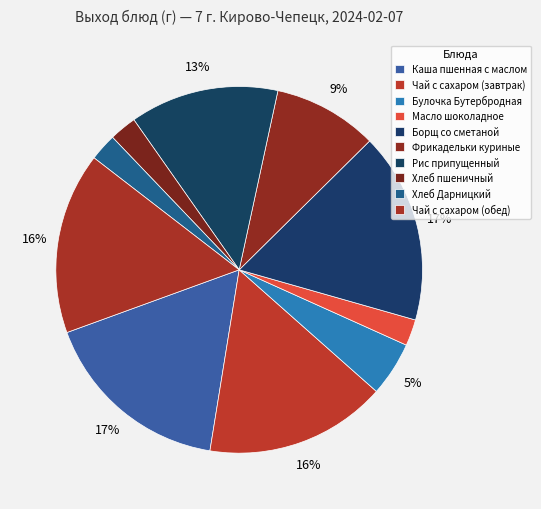

To the nearest percent, what is the difference between the Фрикадельки куриные and Масло шоколадное slice percentages?

7%